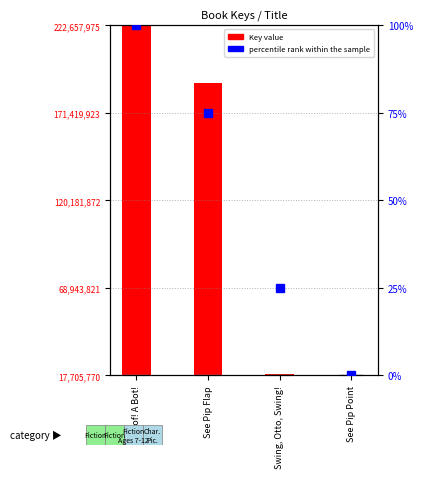

Between Swing, Otto, Swing! and See Pip Point, which is larger?

Swing, Otto, Swing!